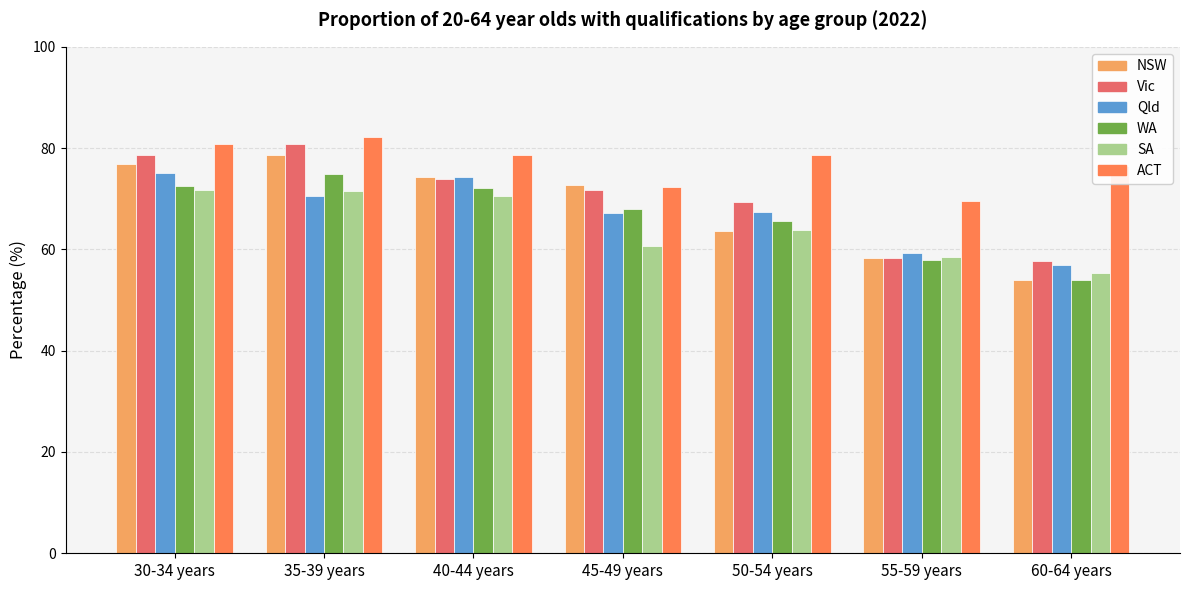

What are all the series names shown in the legend?

NSW, Vic, Qld, WA, SA, ACT